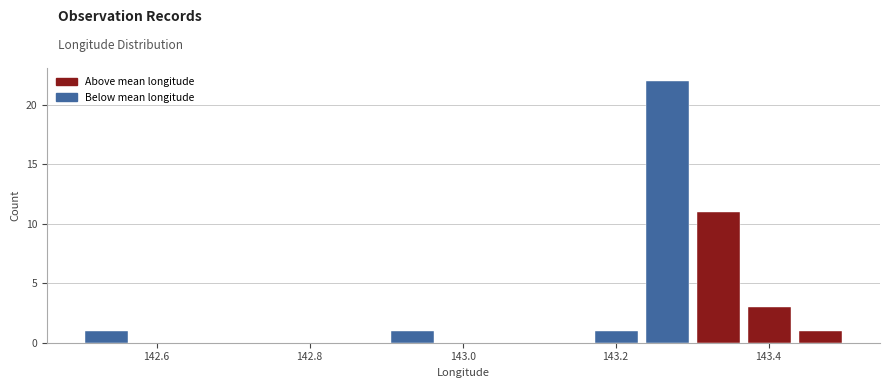

Read against the x-axis, roughly where is the centre of the tallest bar?

143.26